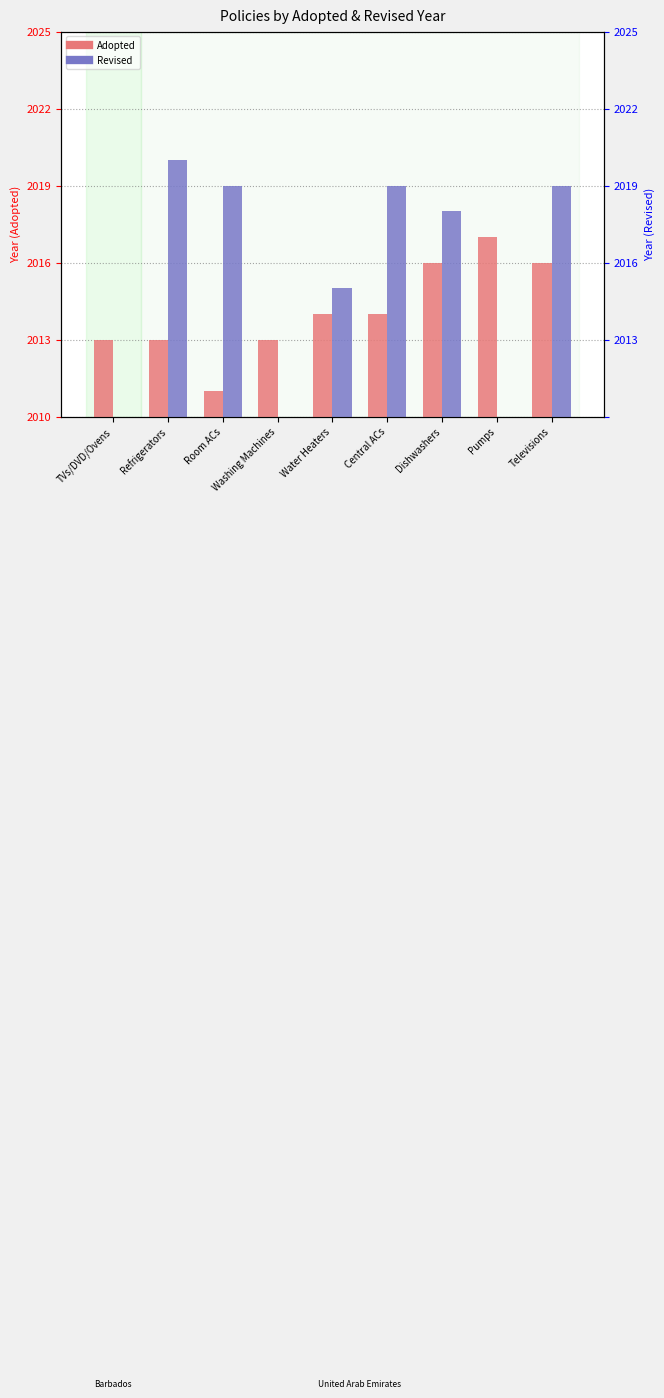

What is the difference between the highest and lowest values at Water Heaters?

1